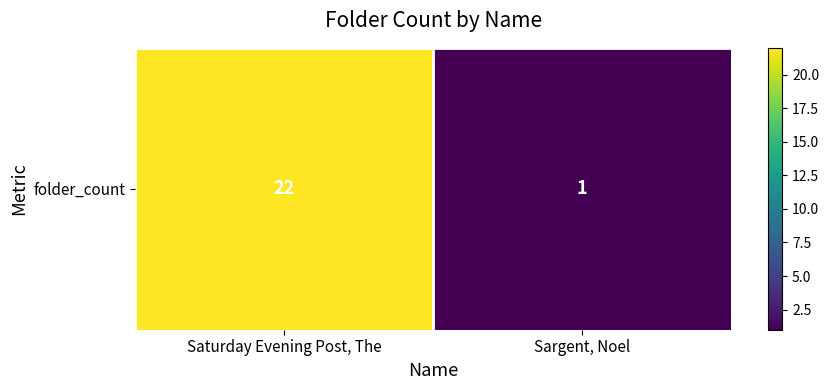

Reading left to right, transcribe all the data shown in this chart.

Saturday Evening Post, The=22	Sargent, Noel=1